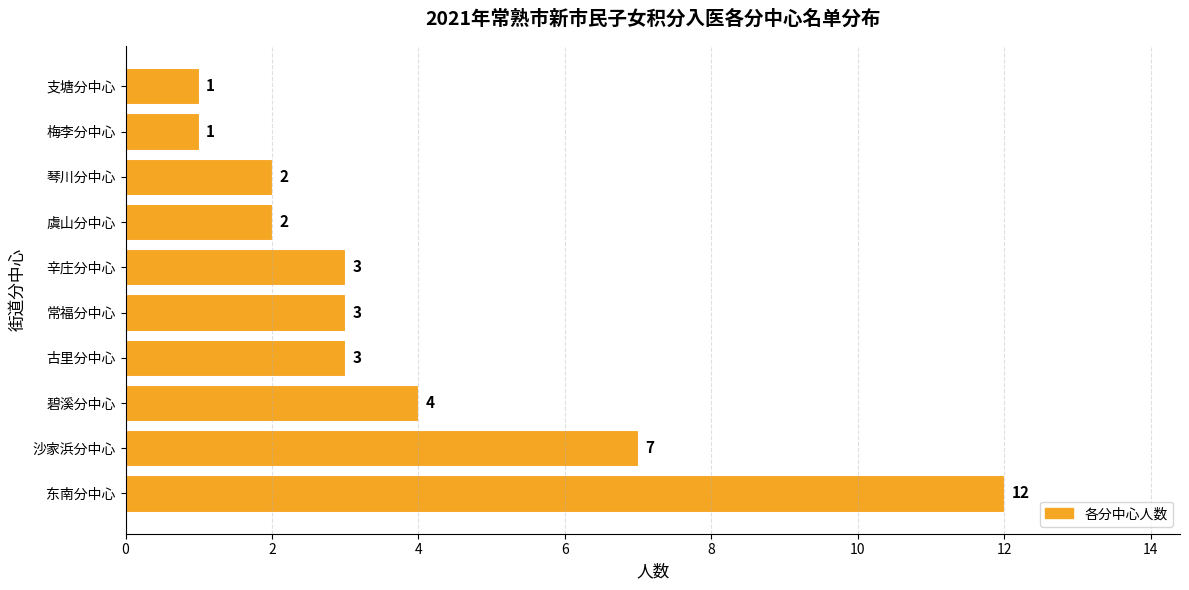

What is the change in value from 碧溪分中心 to 支塘分中心?

-3